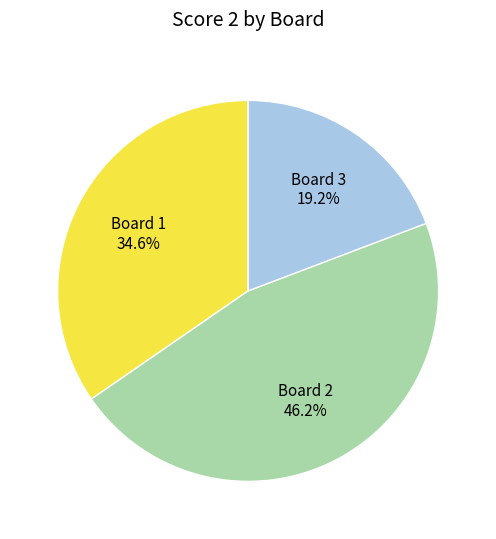

To the nearest percent, what percentage of the pie is Board 3?

19%